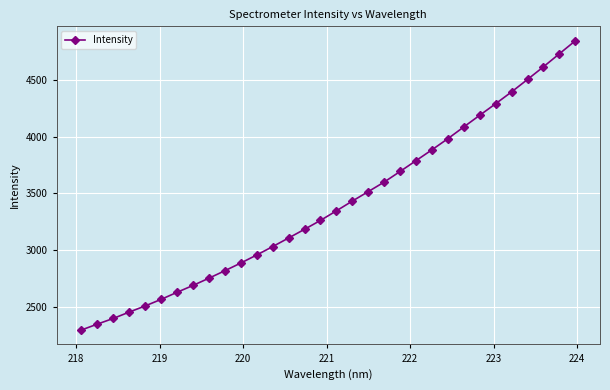

Reading left to right, extract all data points from this chart.

2297.3	2349.1	2399.2	2455.1	2509.2	2567.3	2629.4	2690.0	2753.7	2819.6	2887.3	2958.3	3032.2	3108.0	3184.6	3263.0	3347.2	3433.2	3516.5	3600.8	3694.3	3789.6	3885.1	3983.0	4086.6	4189.3	4290.9	4395.1	4504.6	4616.0	4730.6	4844.8